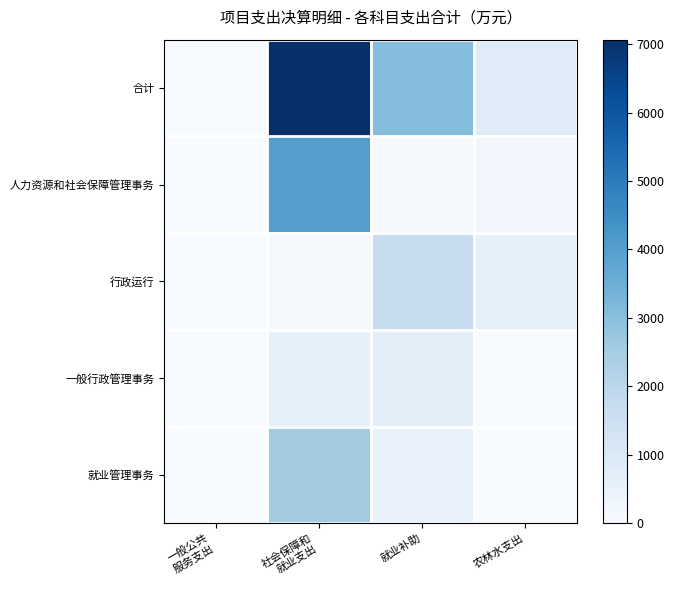

Which has a higher value, 社会保障和
就业支出 or 一般公共
服务支出?

社会保障和
就业支出